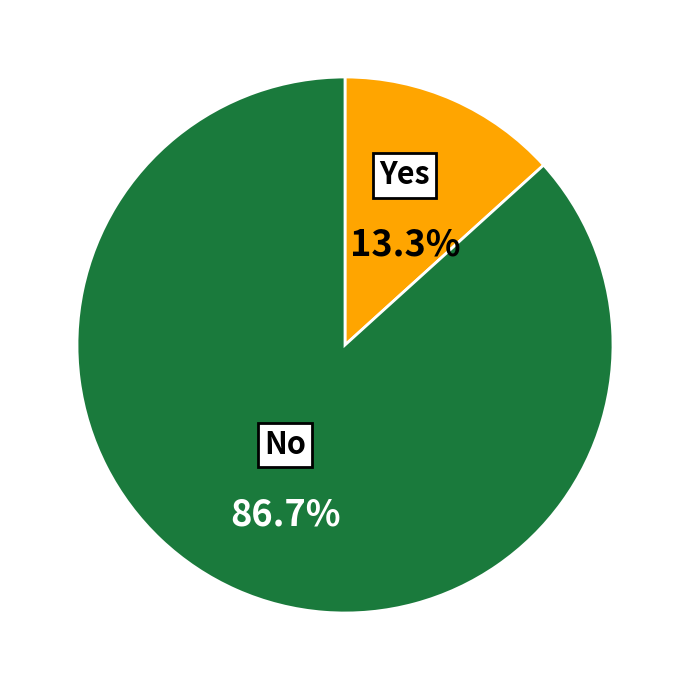

Is there a majority slice in this chart?

Yes